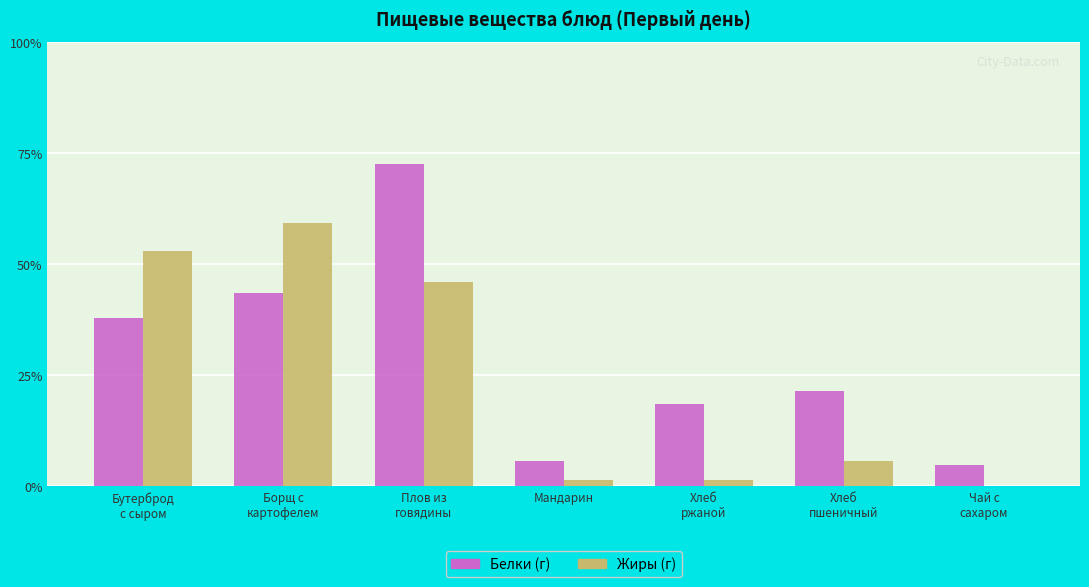

Where is Белки (г) nearest to the value 5?

Бутерброд
с сыром